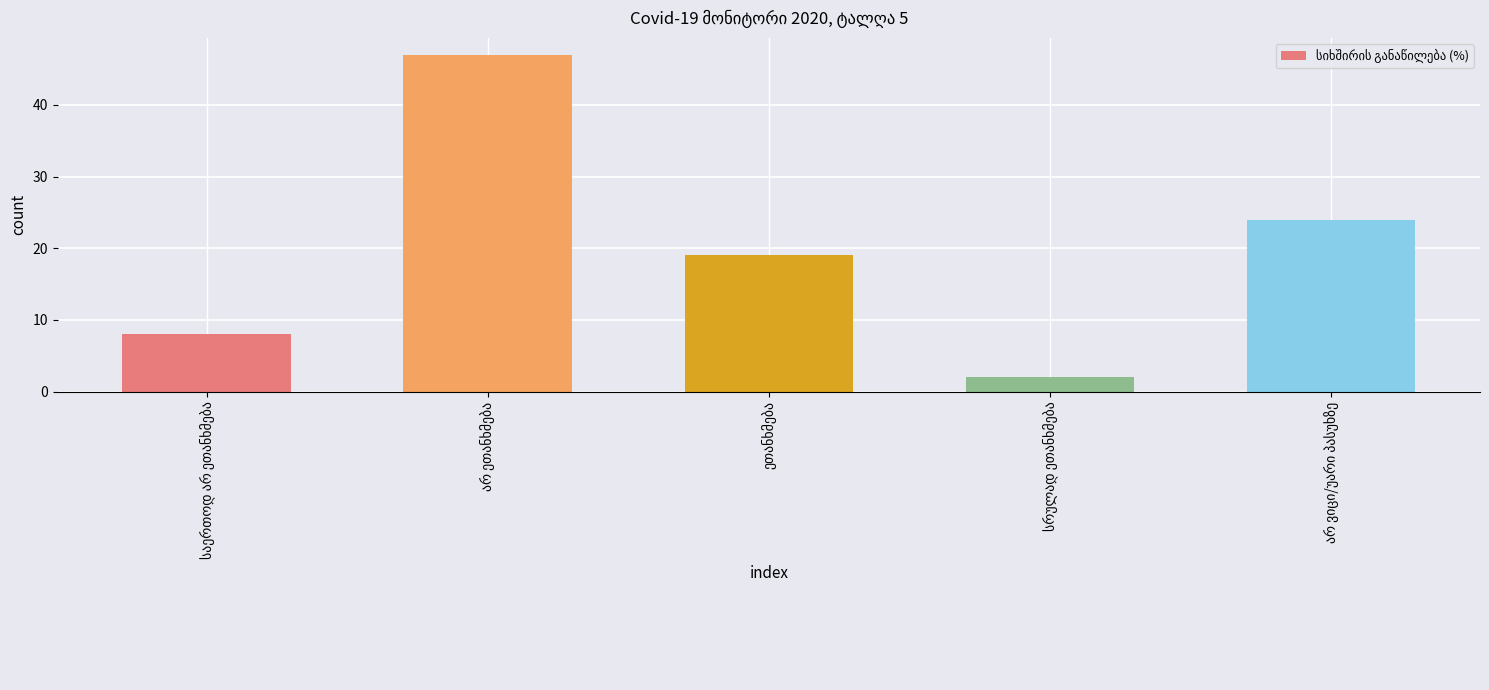

What is the greatest value displayed?

47